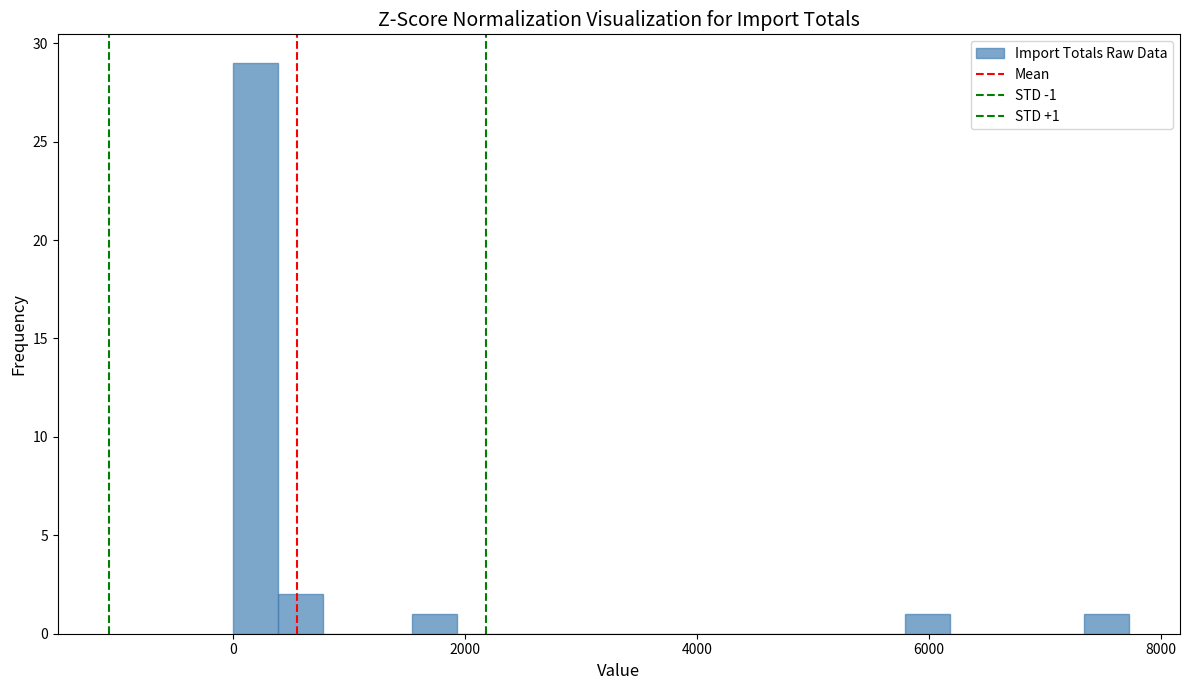

Around what value on the x-axis is the tallest bar? Give the approximate position of its centre, as read against the axis.

200